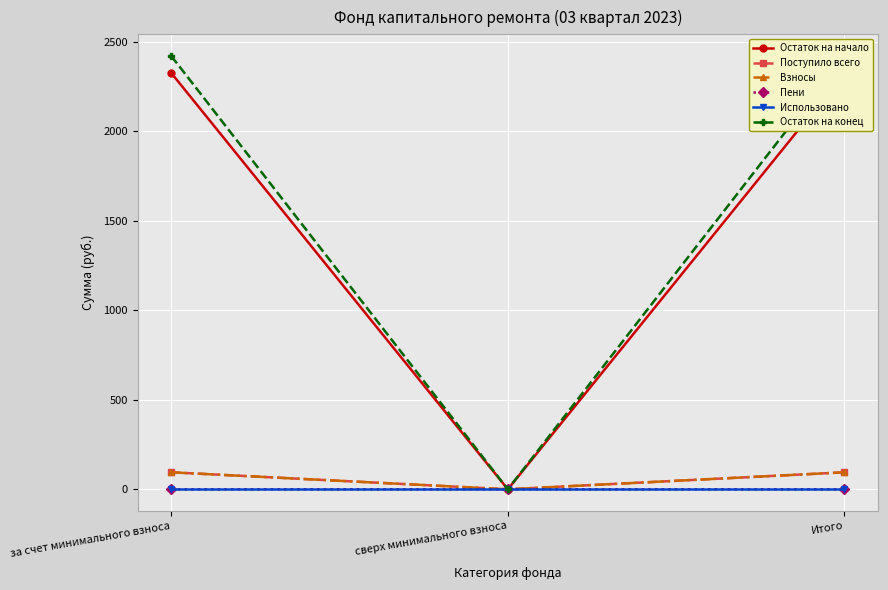

Where is Взносы nearest to the value 47?

сверх минимального взноса